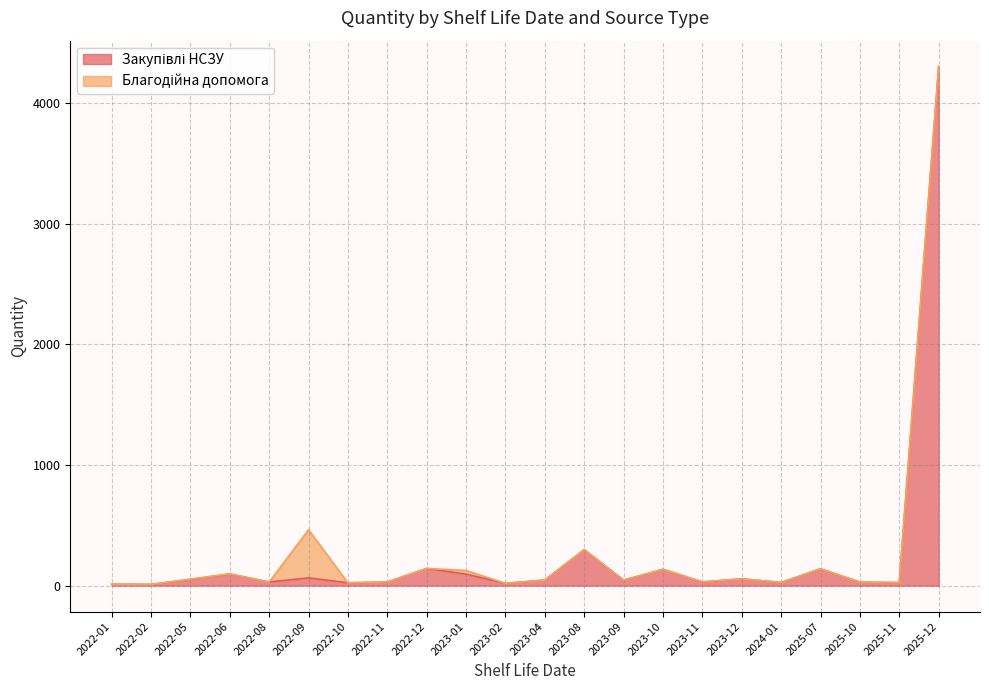

What is the average value of the Благодійна допомога series?

15